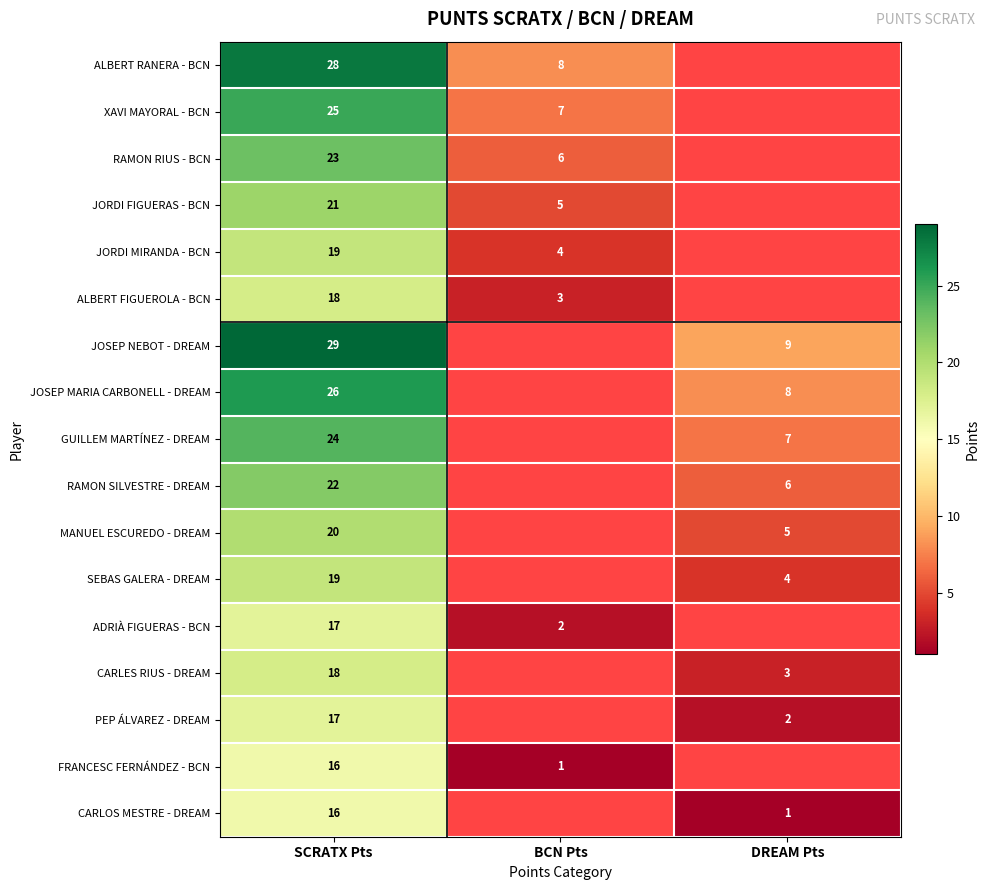

What is the sum of the FRANCESC FERNÁNDEZ - BCN values at SCRATX Pts and BCN Pts?

17